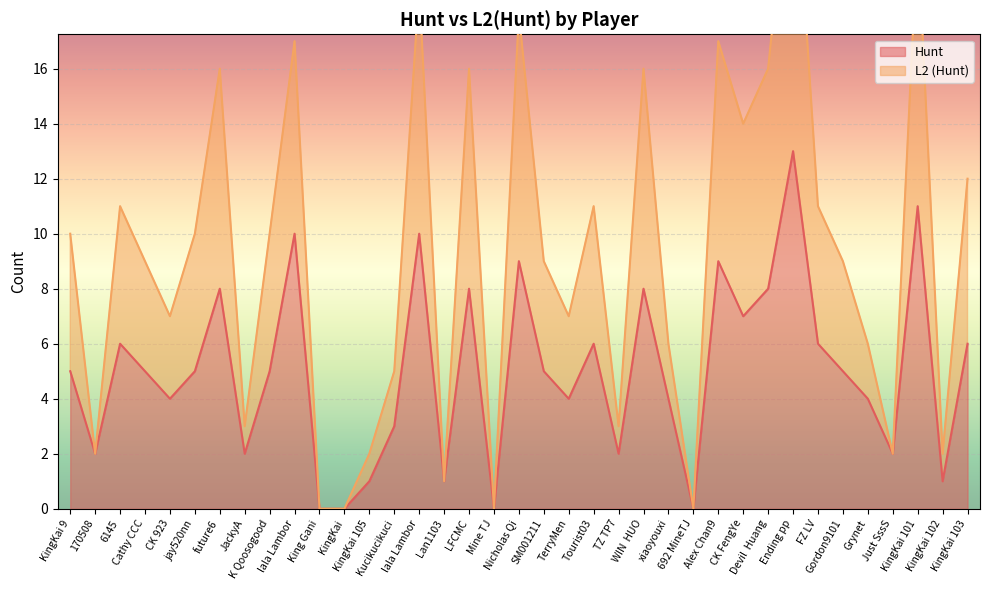

What is the difference between the maximum and second lowest values in the Hunt series?

13